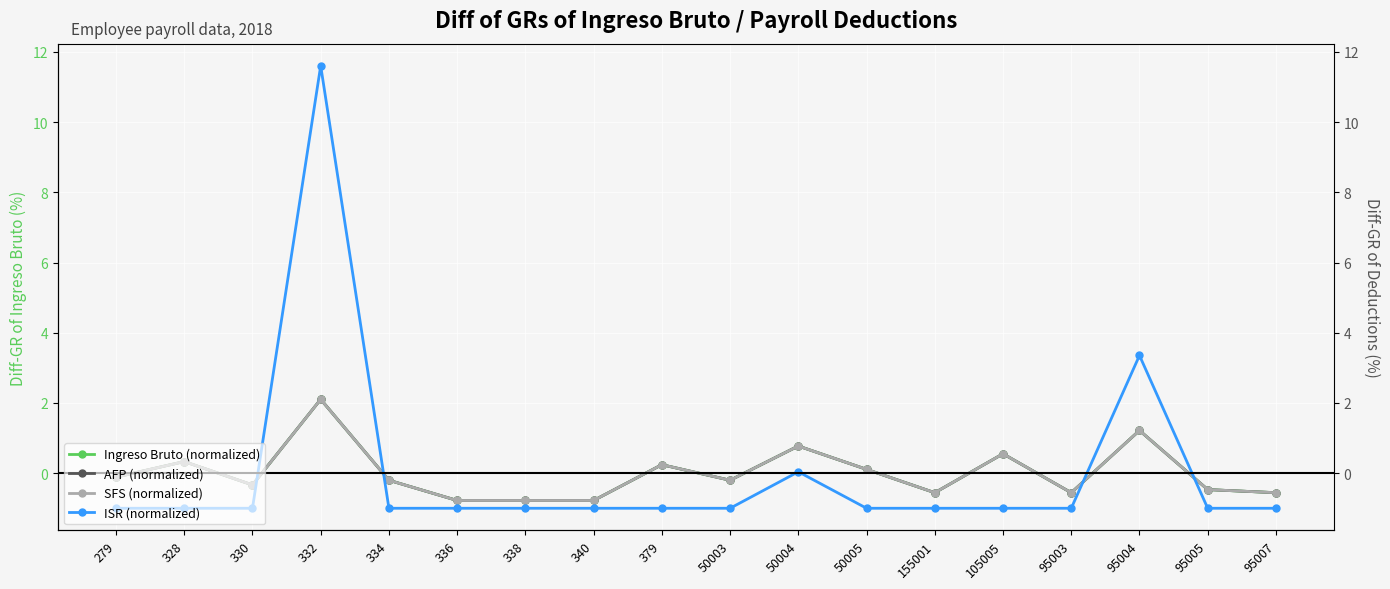

What is the difference between the ISR (normalized) values at 340 and 332?

12.6